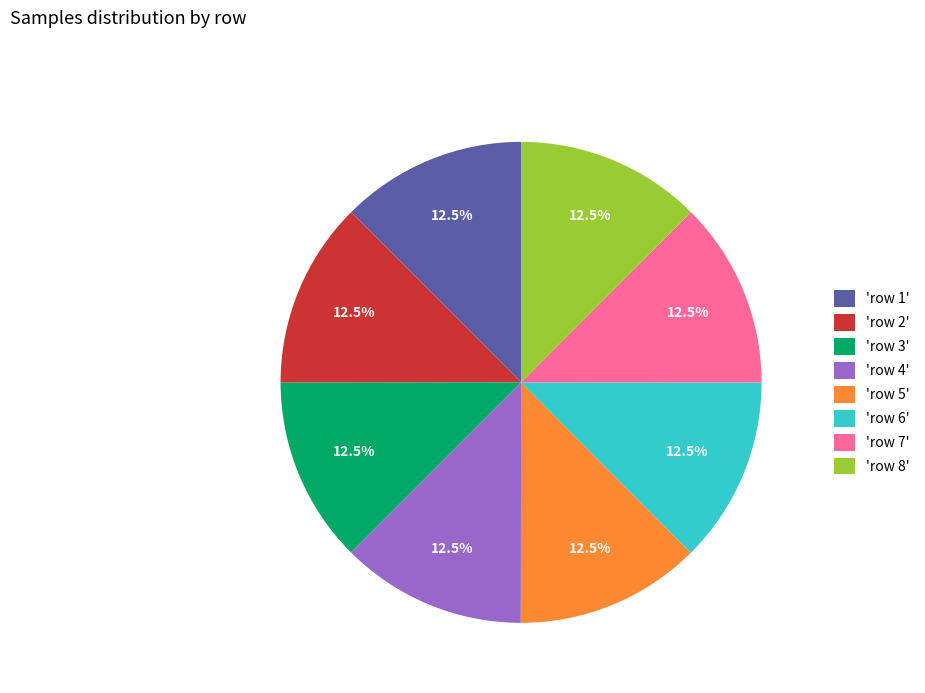

How many slices are in this pie chart?

8